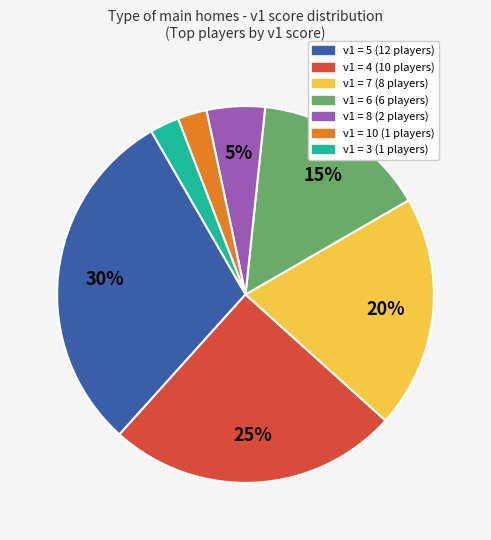

To the nearest percent, what is the difference between the largest and smallest slice percentages?

28%